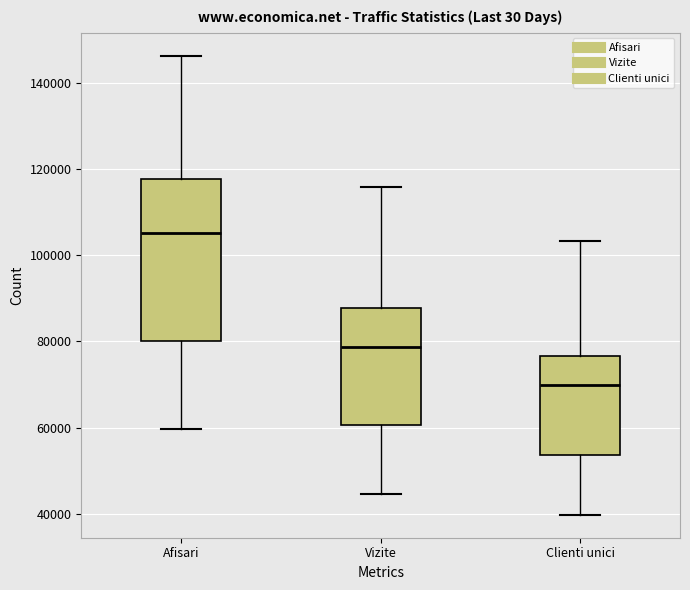

Reading left to right, read every box against the y-axis: the position of its median line, the range the box covers, and the ends of its whiskers. The values are not printed on the chart, so give them approximately, as read against the axis.

Afisari: median 106000, box 80000 to 118000, whiskers 60000 to 146000
Vizite: median 78000, box 60000 to 88000, whiskers 44000 to 116000
Clienti unici: median 70000, box 54000 to 76000, whiskers 40000 to 104000